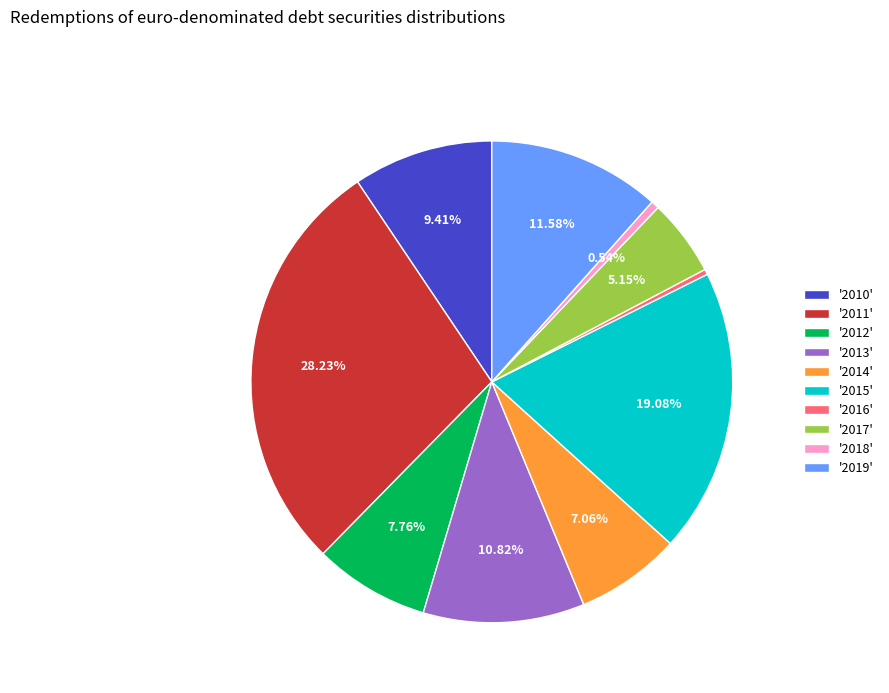

What is the ratio of the value at '2014' to the value at '2018'?

13.0